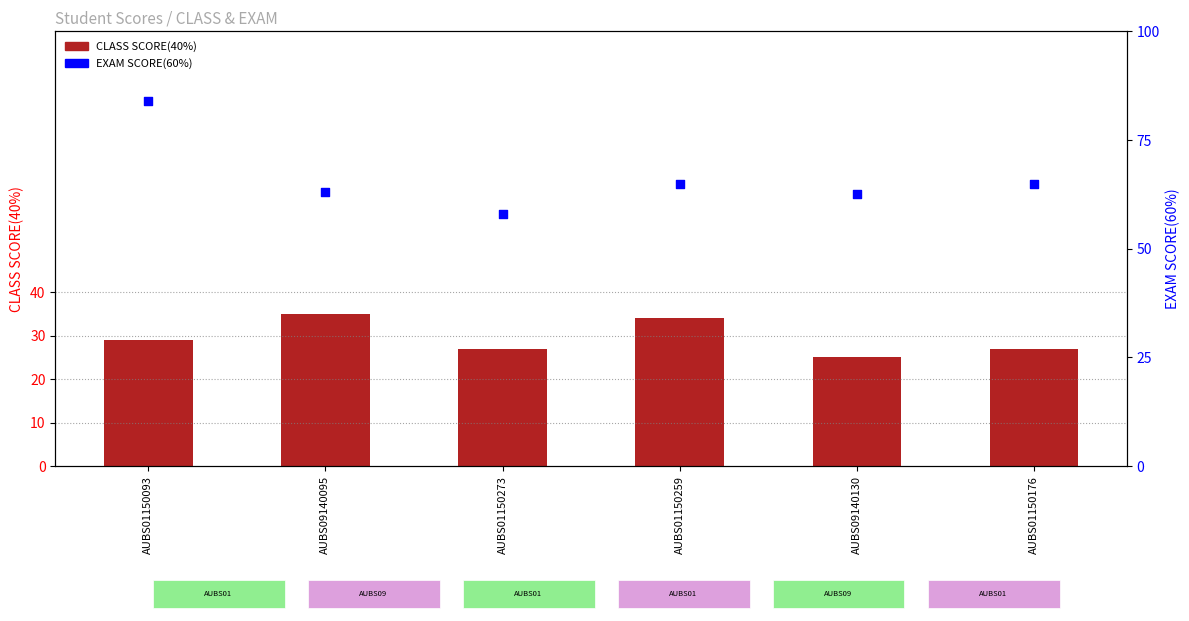

At which category is the sum across all series the highest?

AUBS01150093